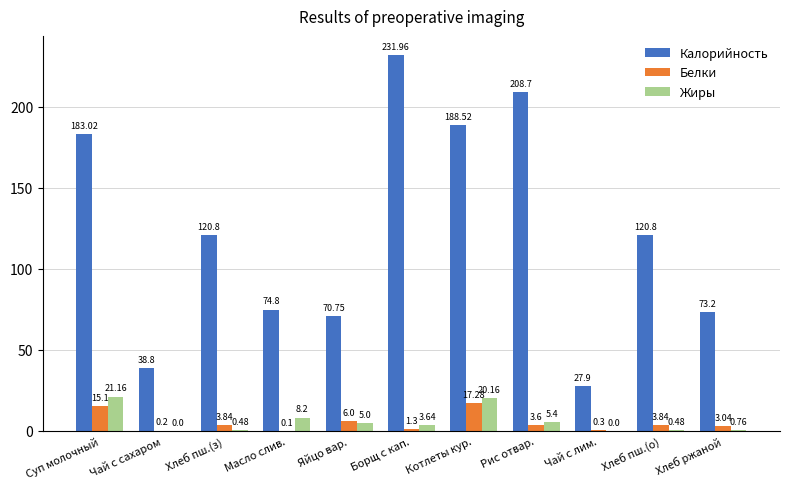

At which category is the sum across all series the highest?

Борщ с кап.